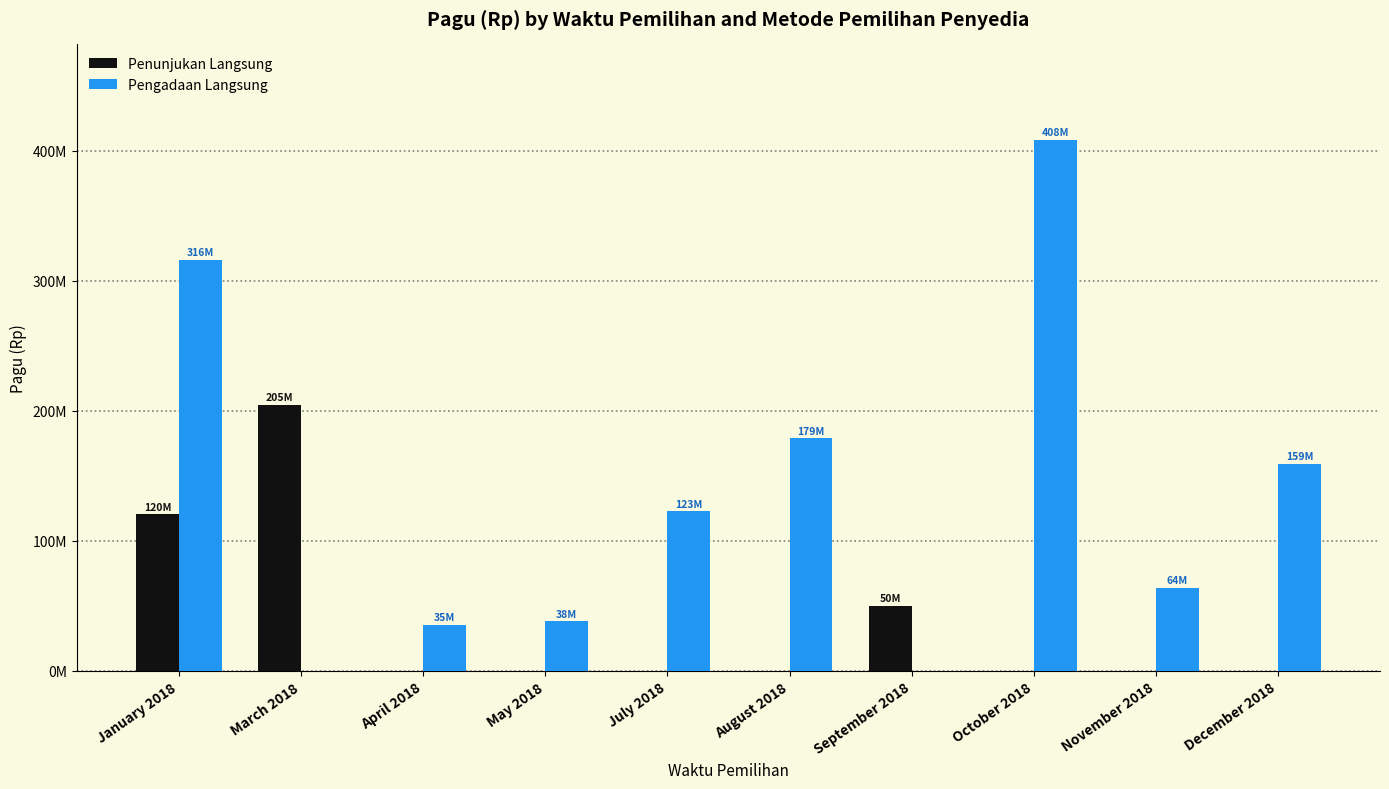

The value of Penunjukan Langsung at August 2018 is 0. True or false?

True